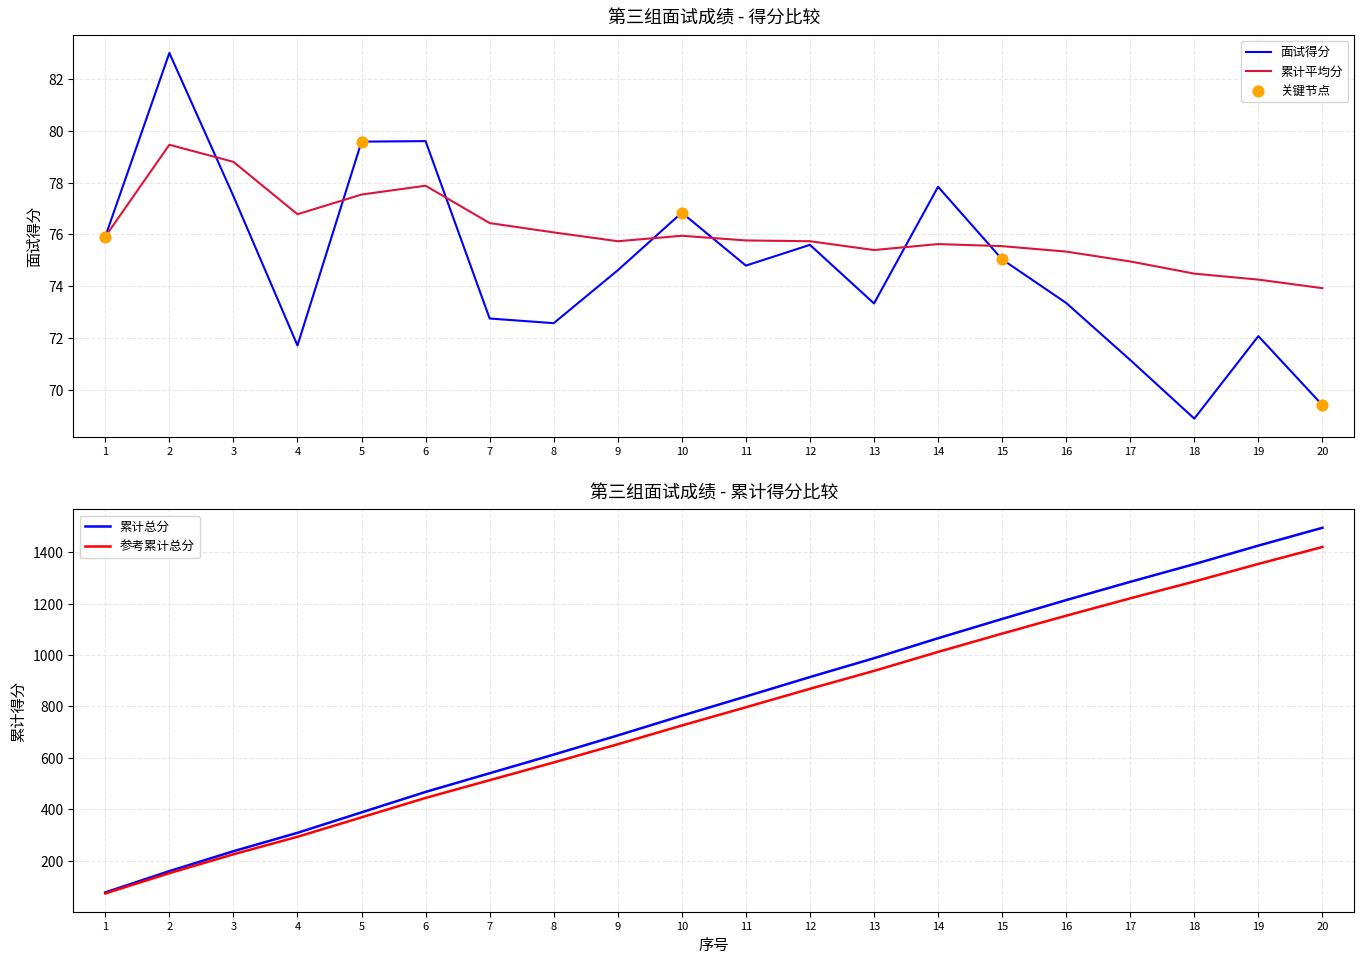

Which series reaches the minimum Y coordinate?

面试得分